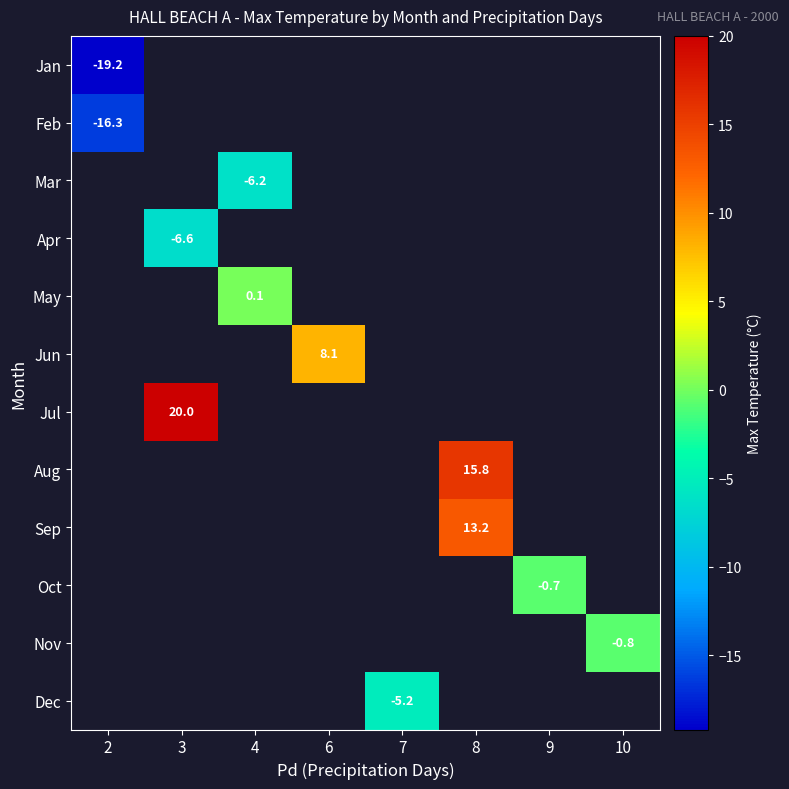

Is the value of row_10 at 3 greater than the value of row_6 at 8?

No